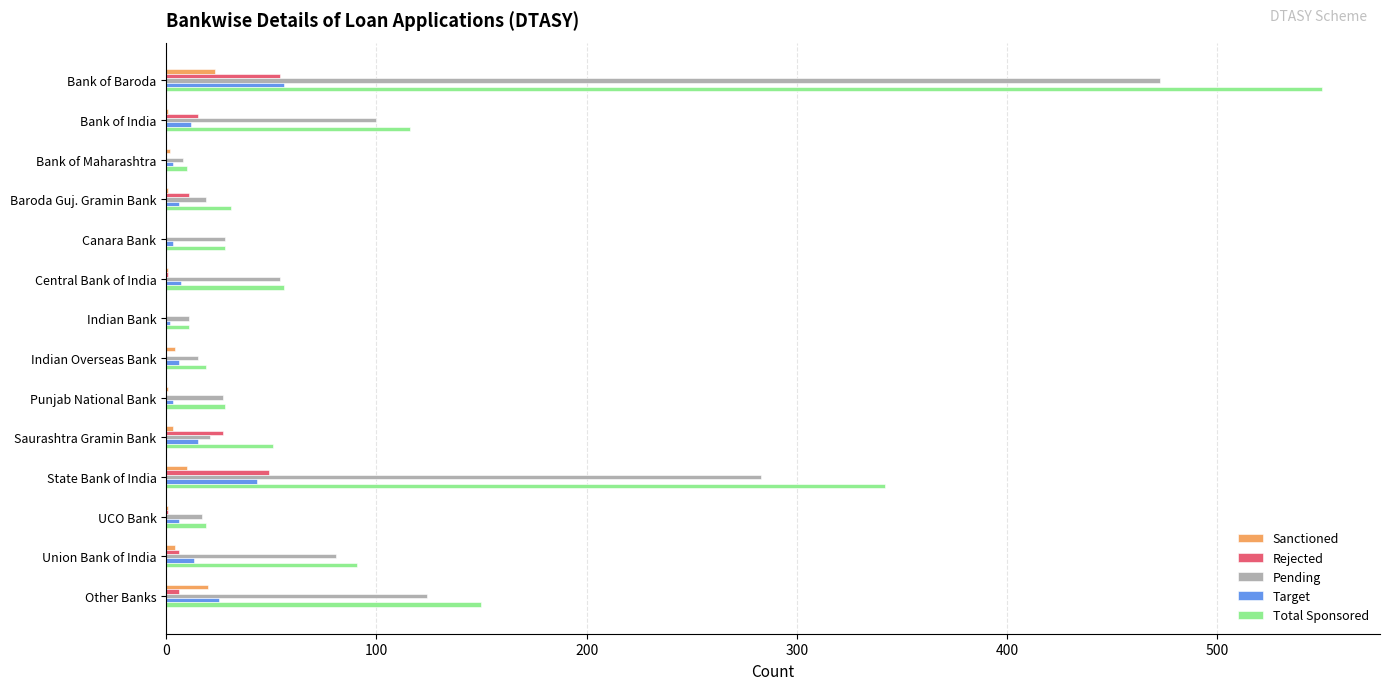

The Target series shows 43 at State Bank of India. True or false?

True